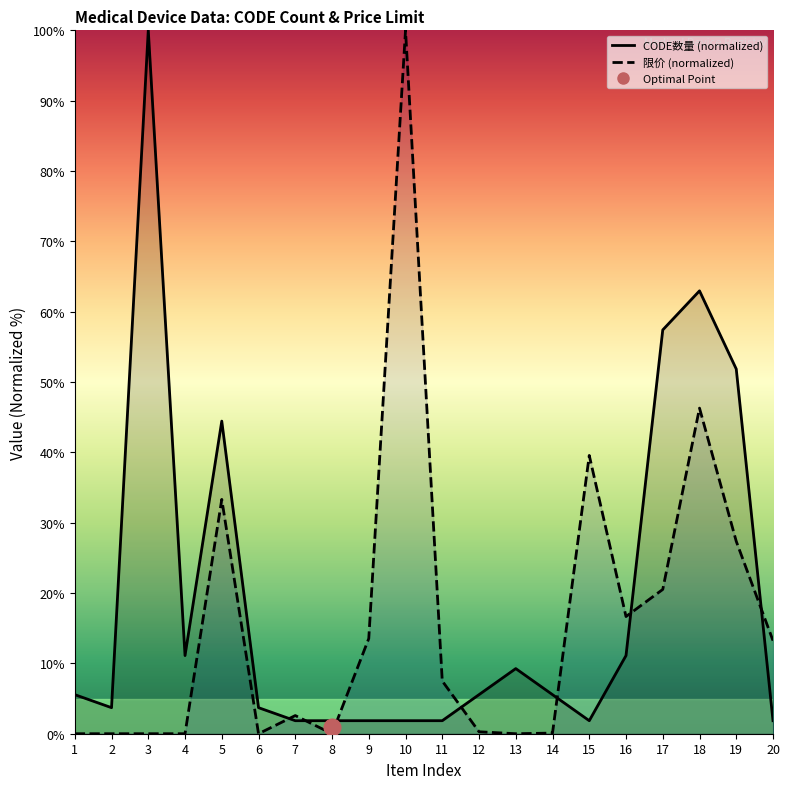

Count the number of categories in the chart.

20